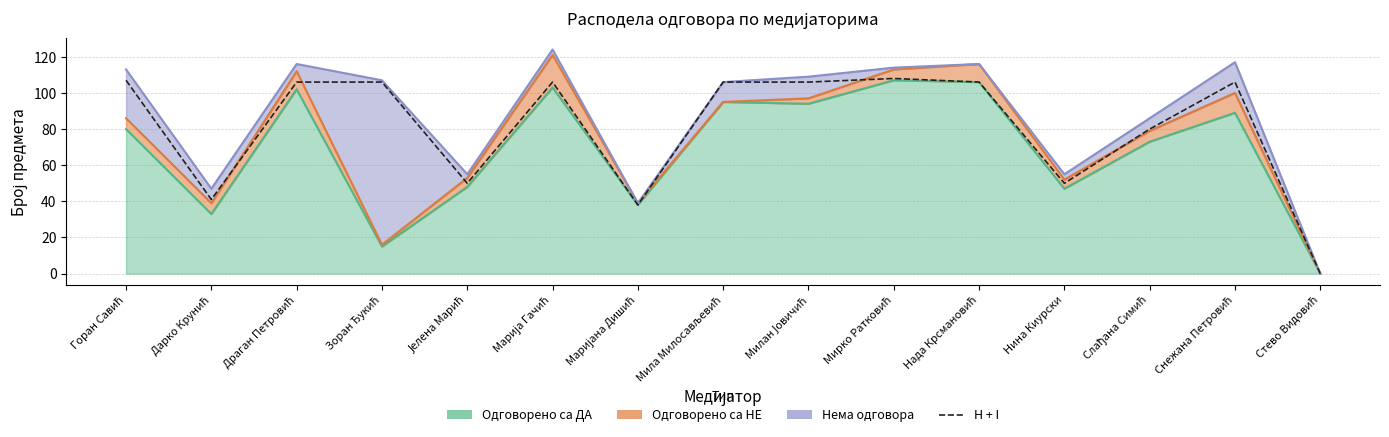

Where does the data first go above 106?

Горан Савић